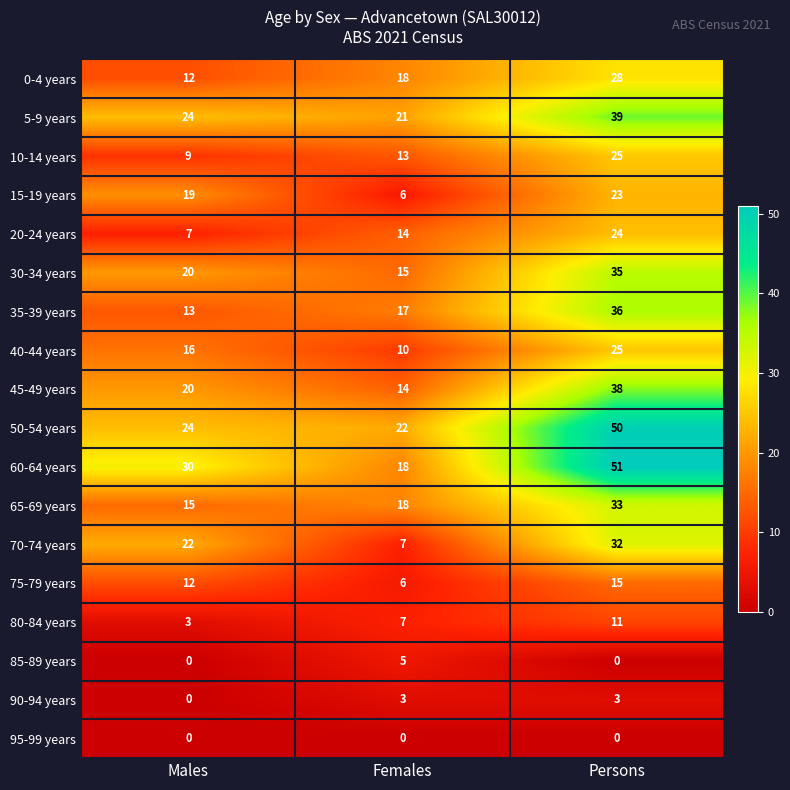

Rank the categories by 75-79 years value from highest to lowest.

Persons, Males, Females